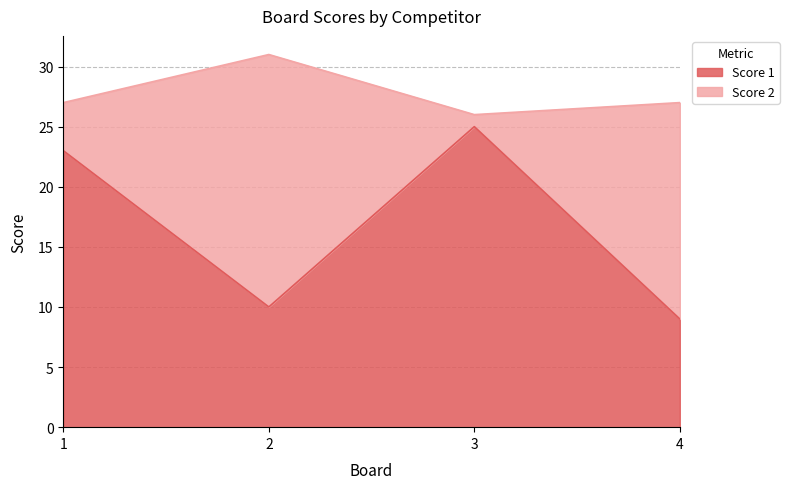

At which label is the value closest to 17?

1